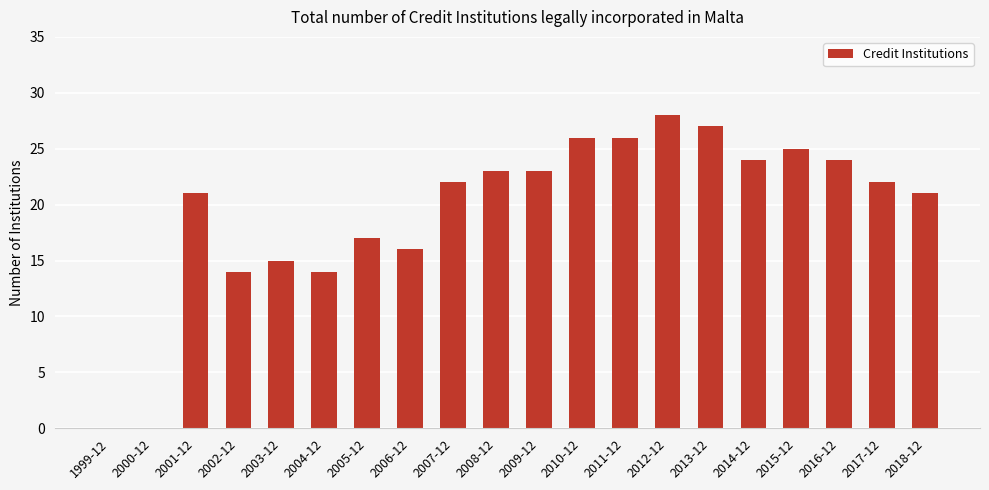

The value at 2009-12 is 10. True or false?

False